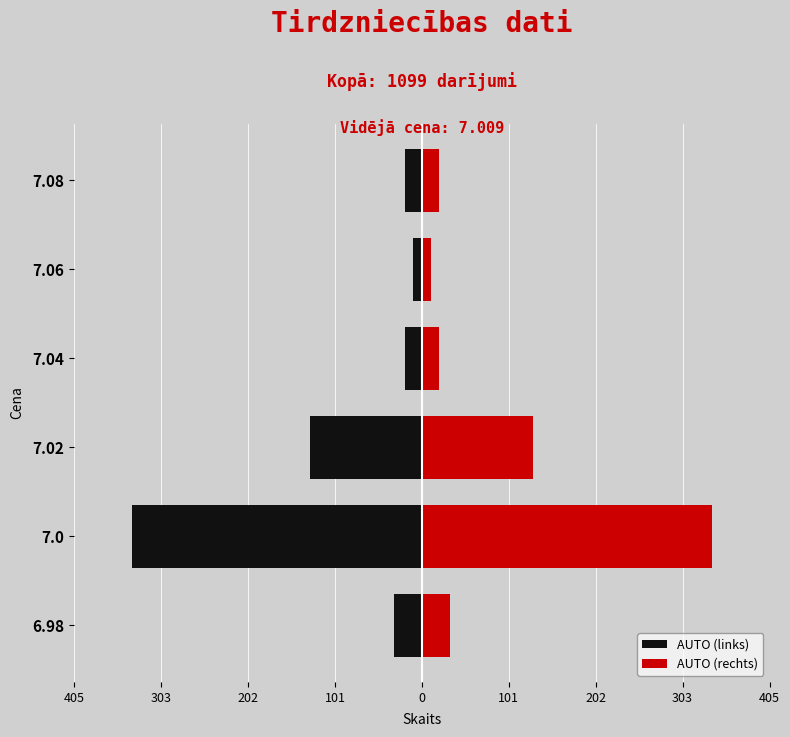

What are all the series names shown in the legend?

AUTO (links), AUTO (rechts)